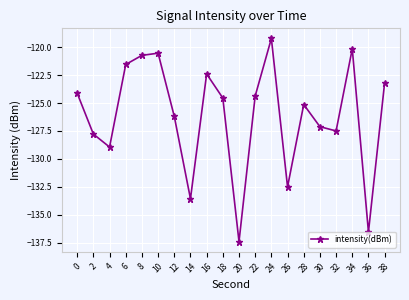

What value does the data have at 0?

-124.1